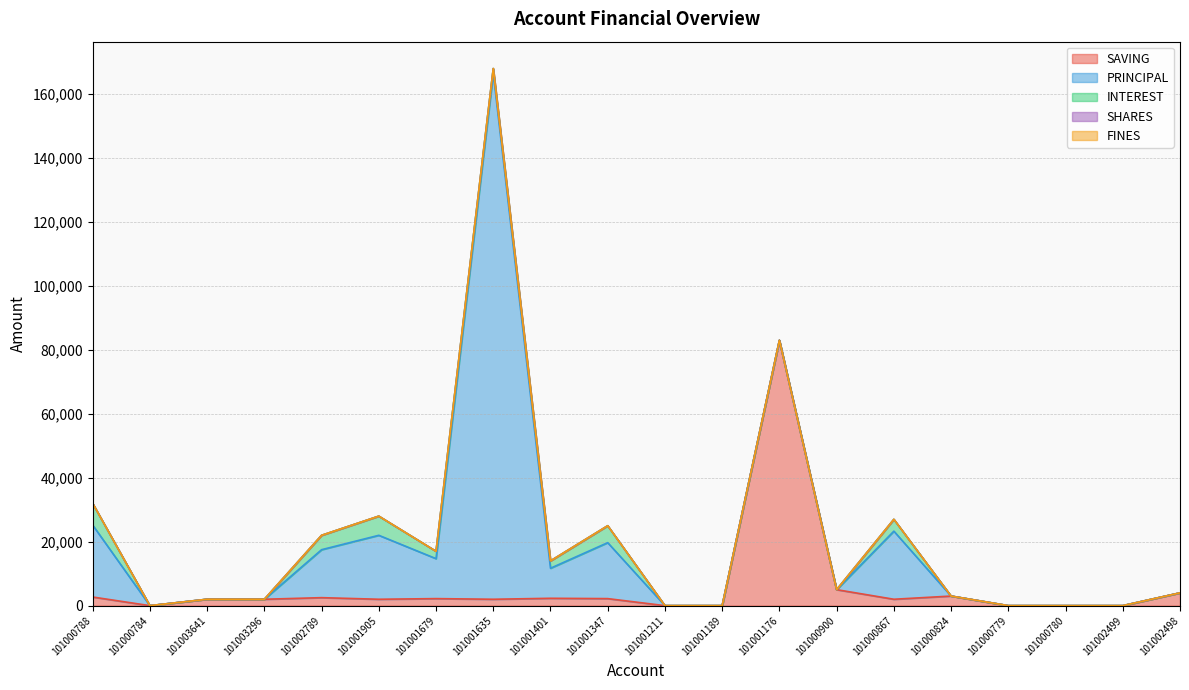

Is the value of PRINCIPAL at 101001176 greater than the value of FINES at 101000779?

No